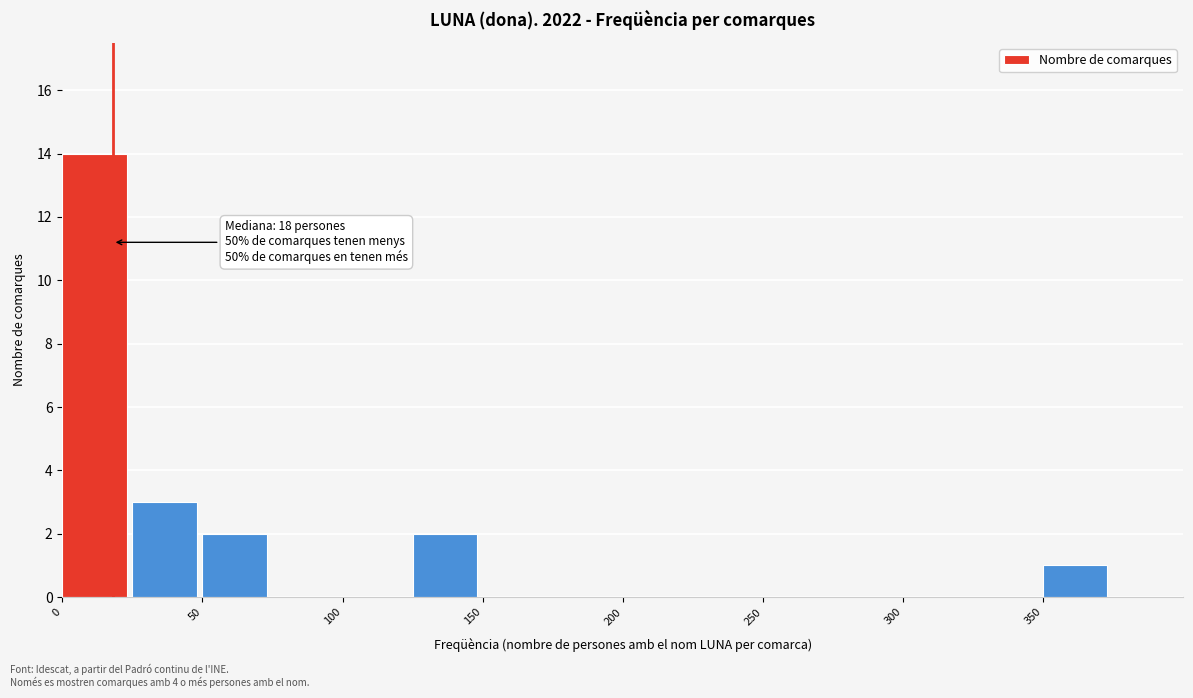

Over which range of the x-axis is the bar tallest?

0 to 25